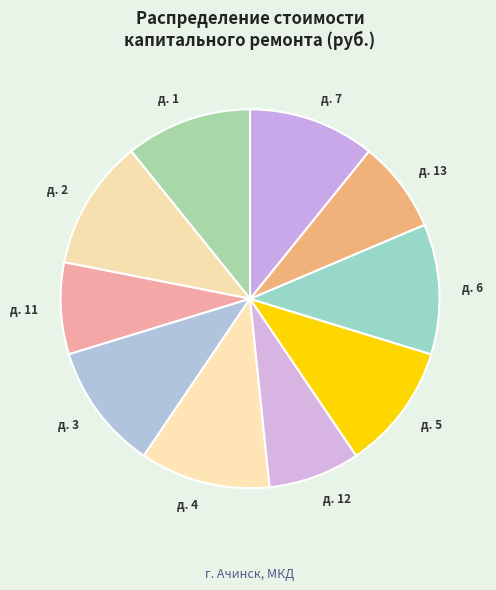

Count the number of slices in the pie.

10